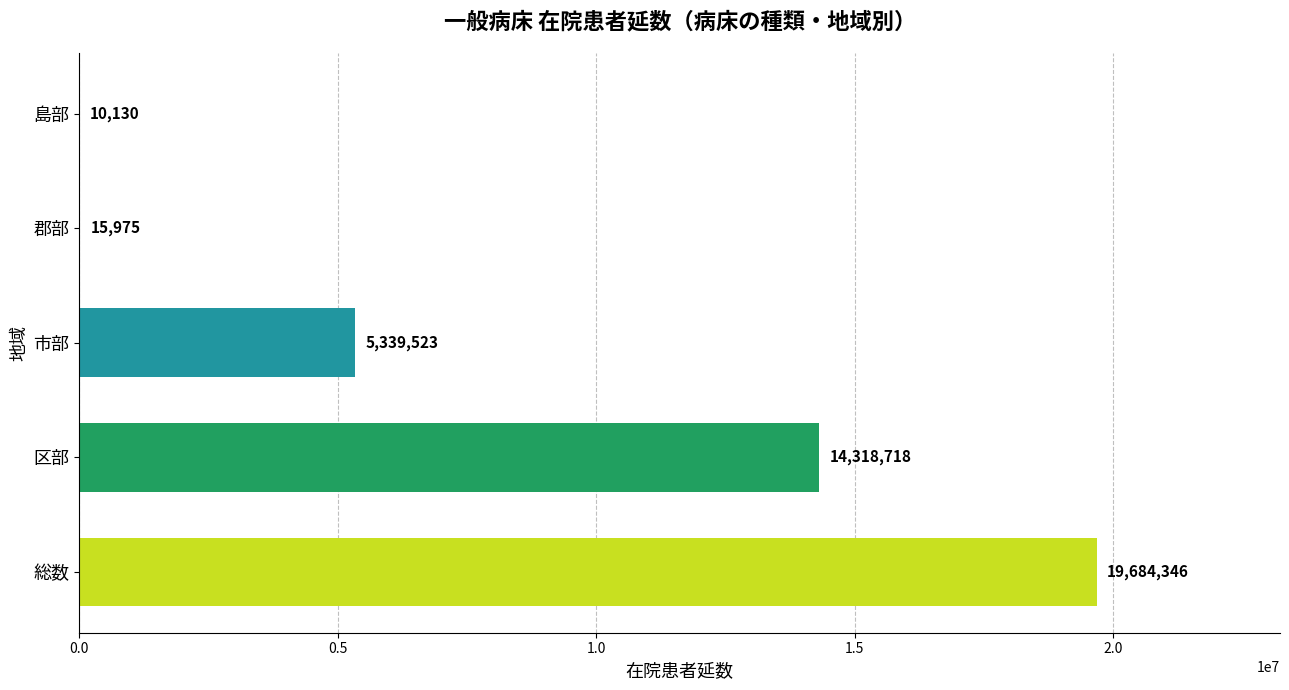

True or false: the data shows 10130 at 島部.

True